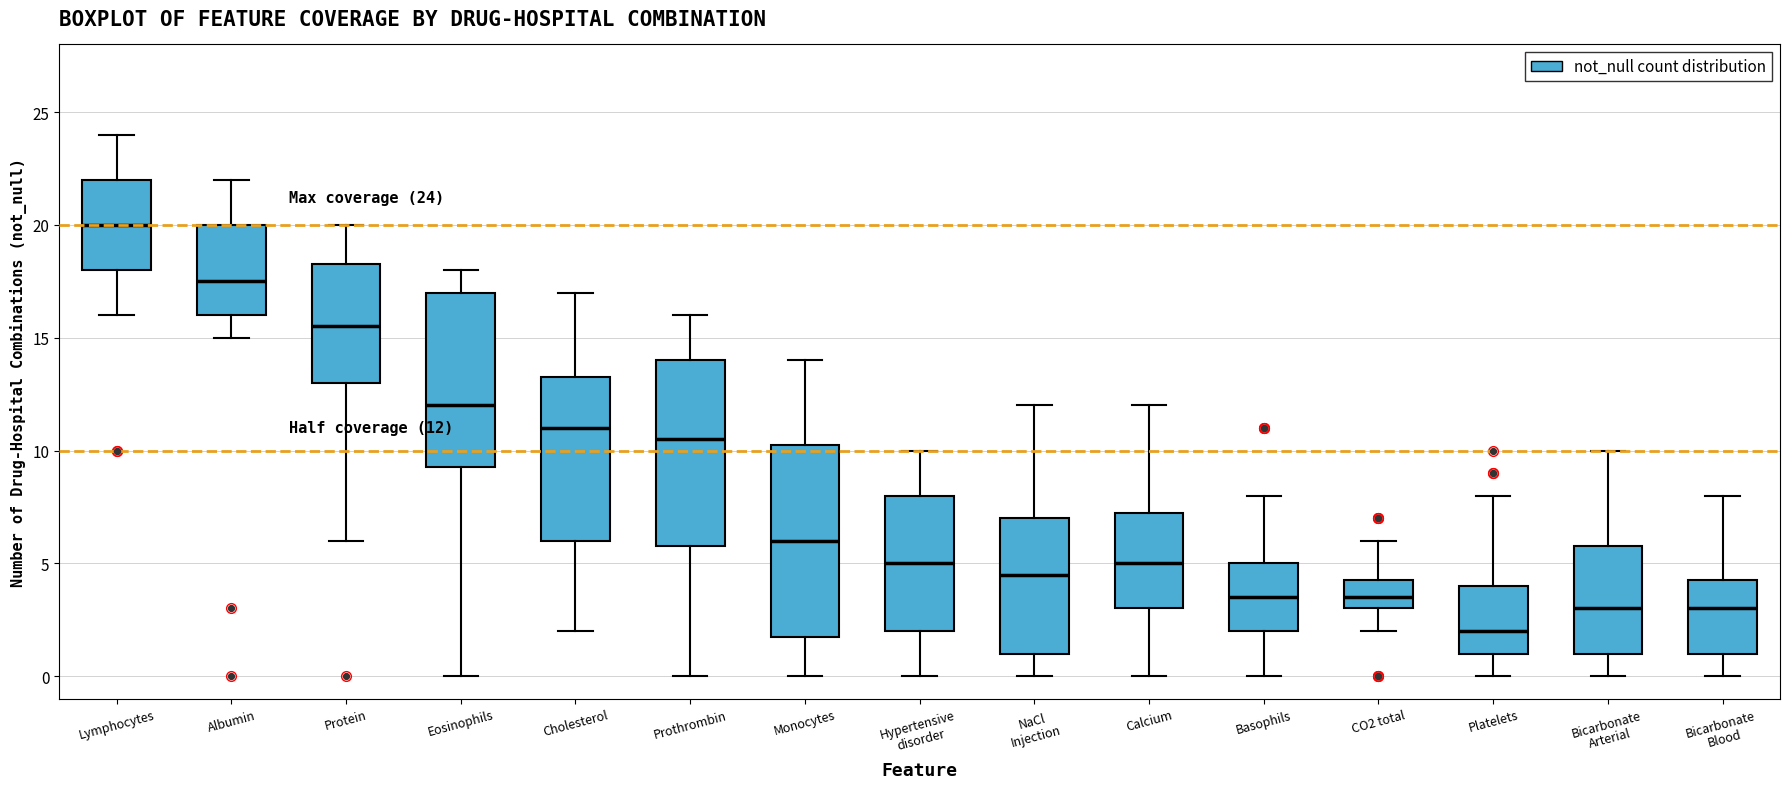

Which box's median line is the lowest?

Platelets